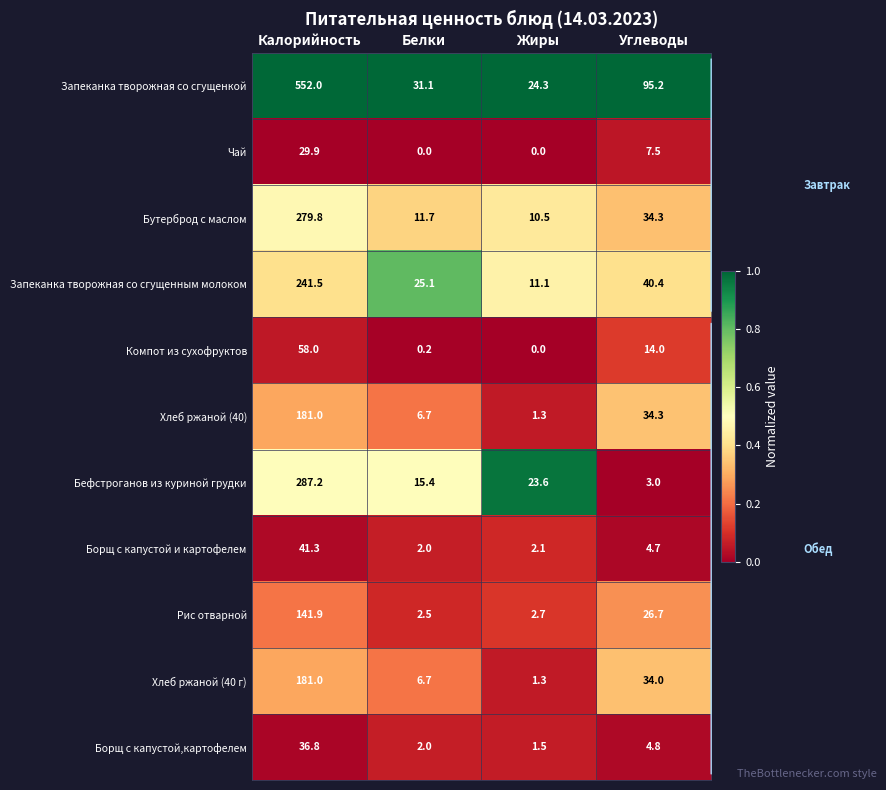

What is the lowest value of the Запеканка творожная со сгущенным молоком series?

11.1